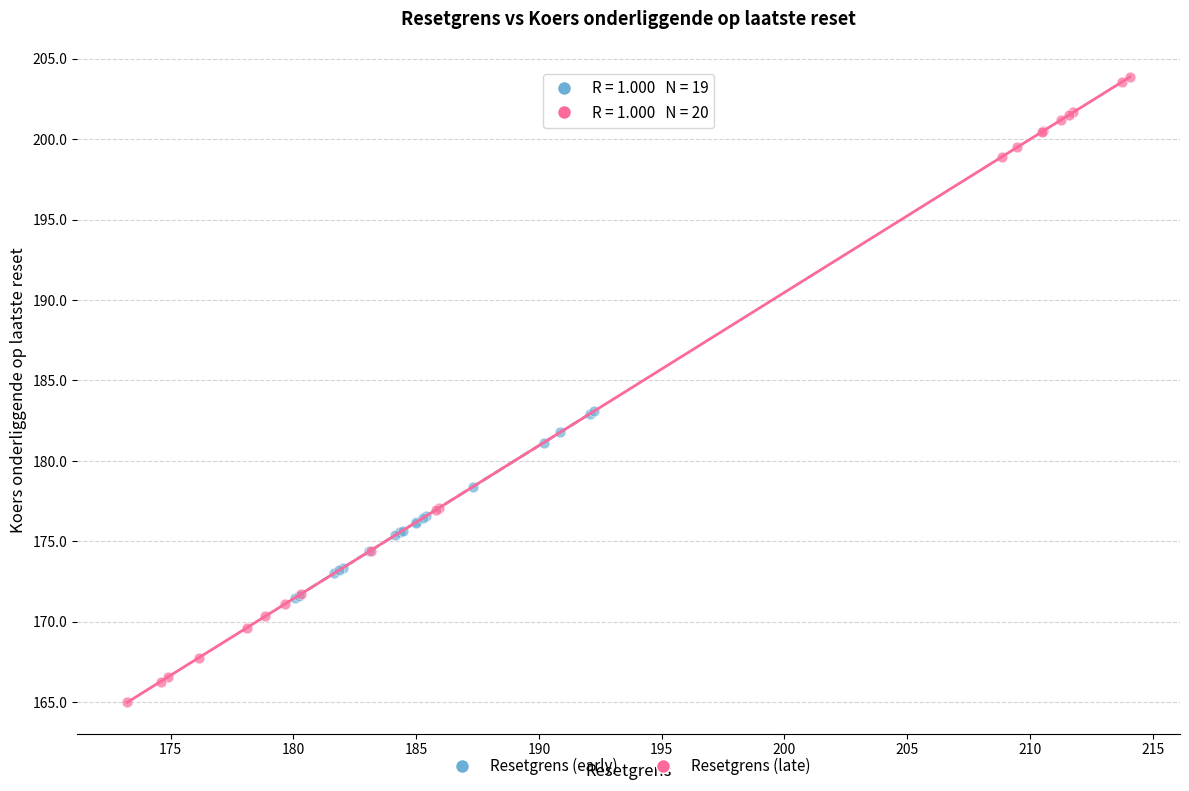

Which series has the widest spread of Y values?

Resetgrens (late)